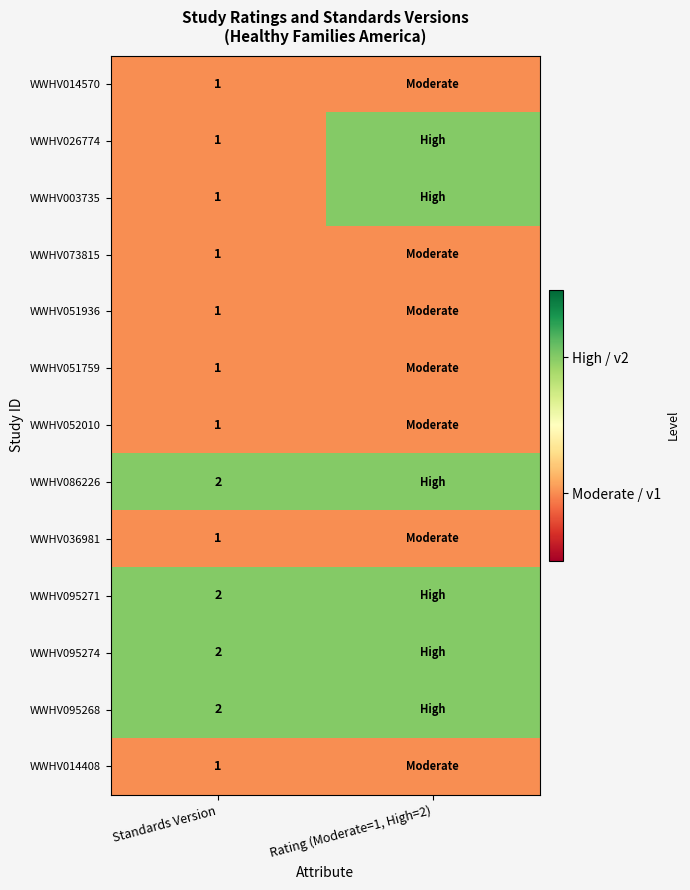

The value of WWHV036981 at Standards Version is 1. True or false?

True